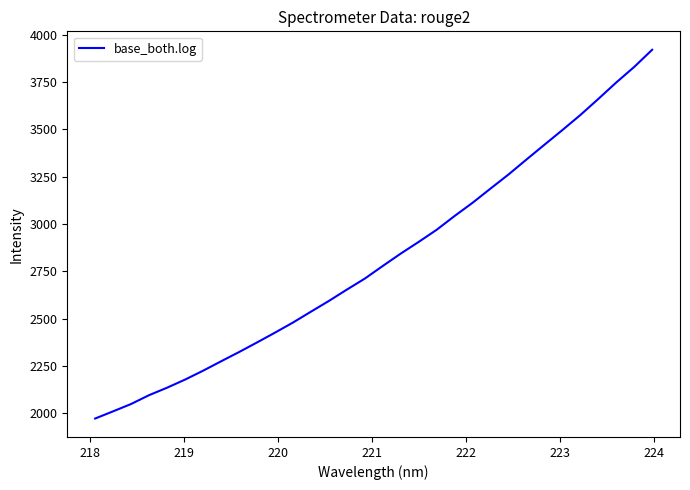

What is the maximum value shown in the chart?

3921.6